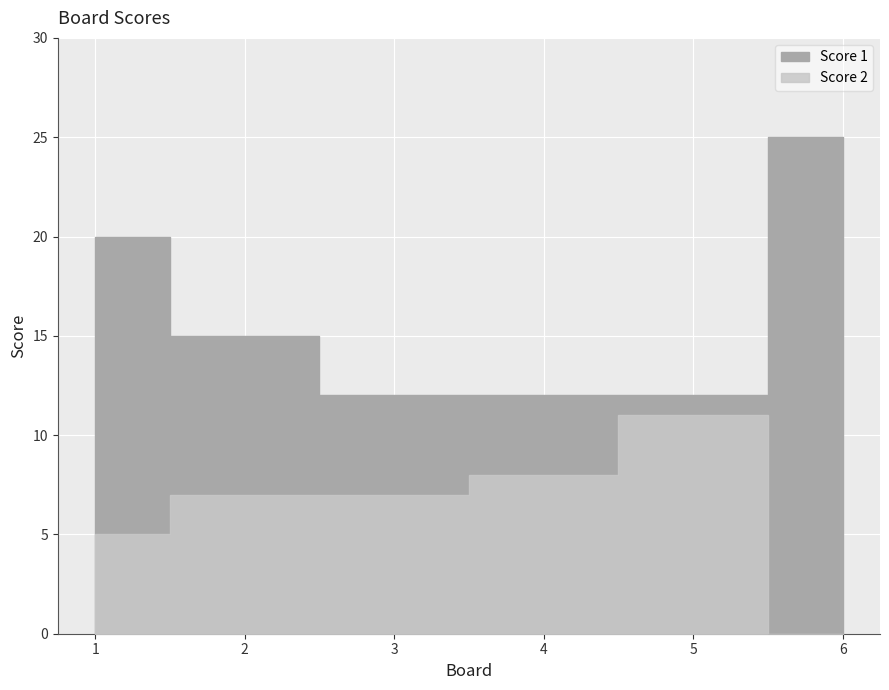

What is the value of the Score 1 point at the 5th from the left?

12